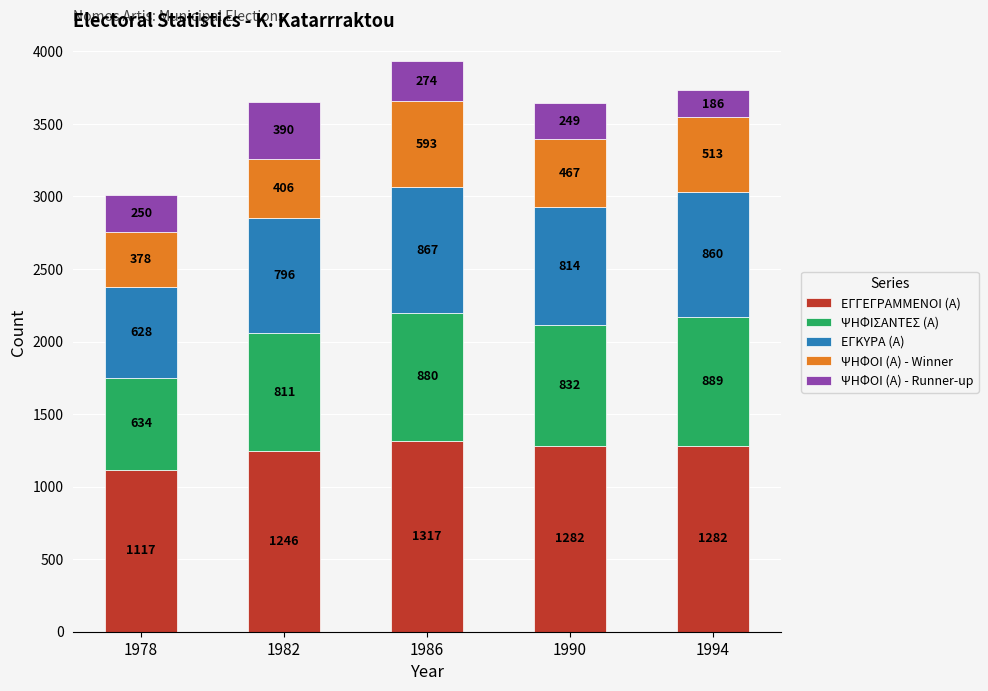

What is the total value across all series at 1982?

3649